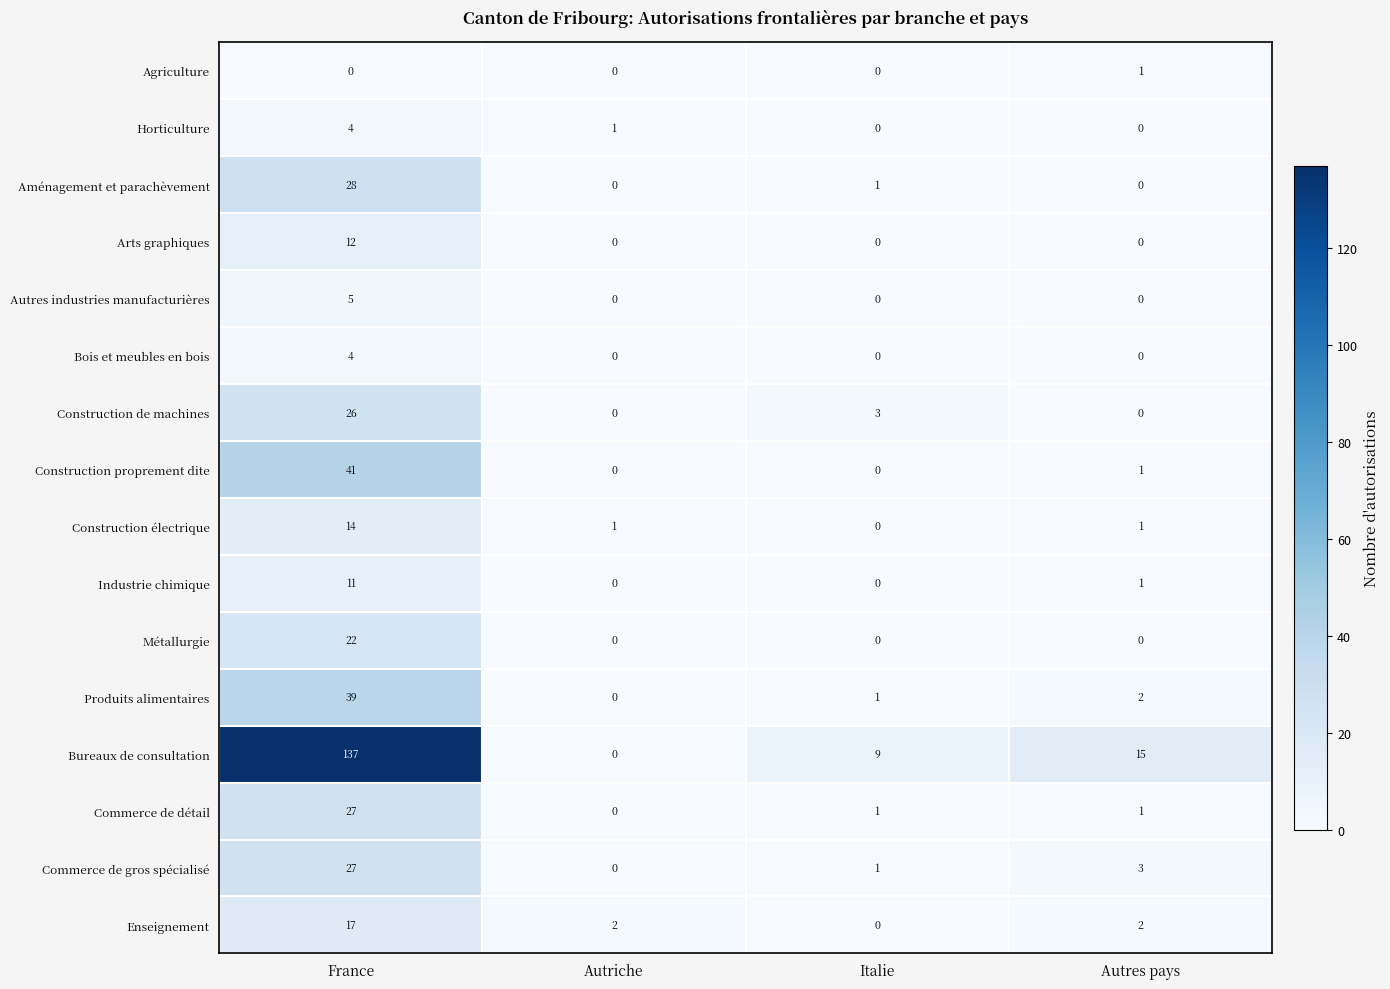

Which series changed the most between France and Autres pays?

Bureaux de consultation